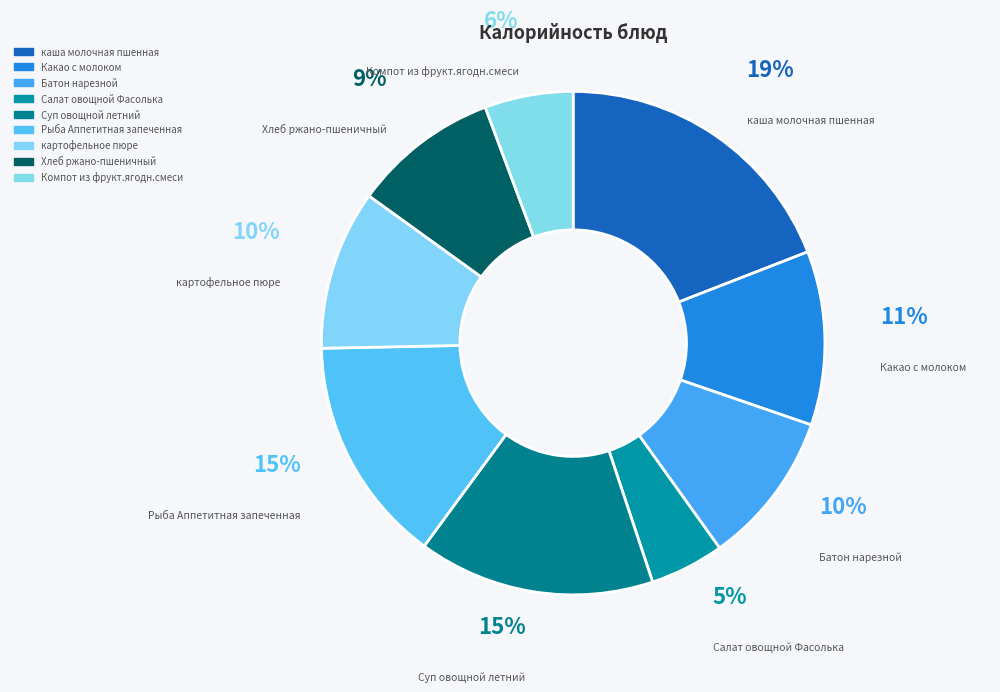

What percentage is the Хлеб ржано-пшеничный slice, to the nearest percent?

9%